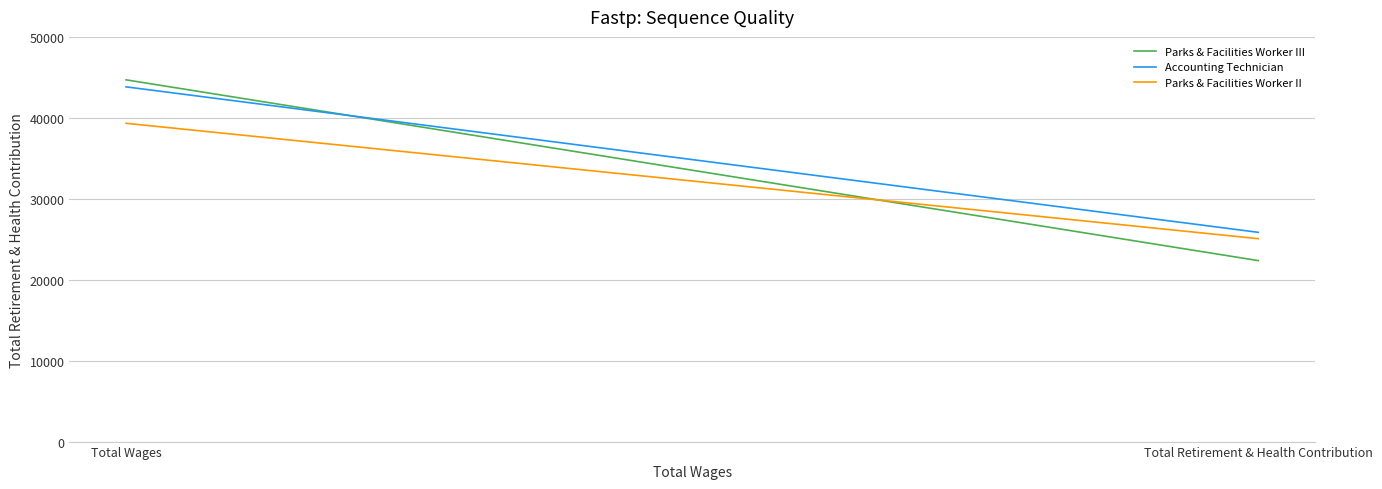

What is the smallest value displayed?

22360